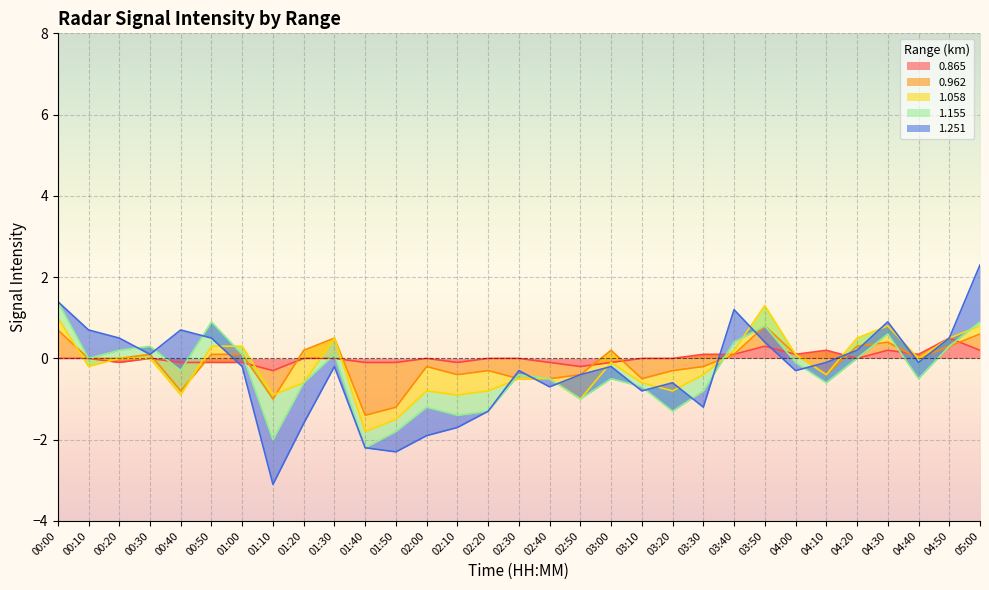

Is the value of 0.962 at 01:00 greater than the value of 1.058 at 00:30?

Yes